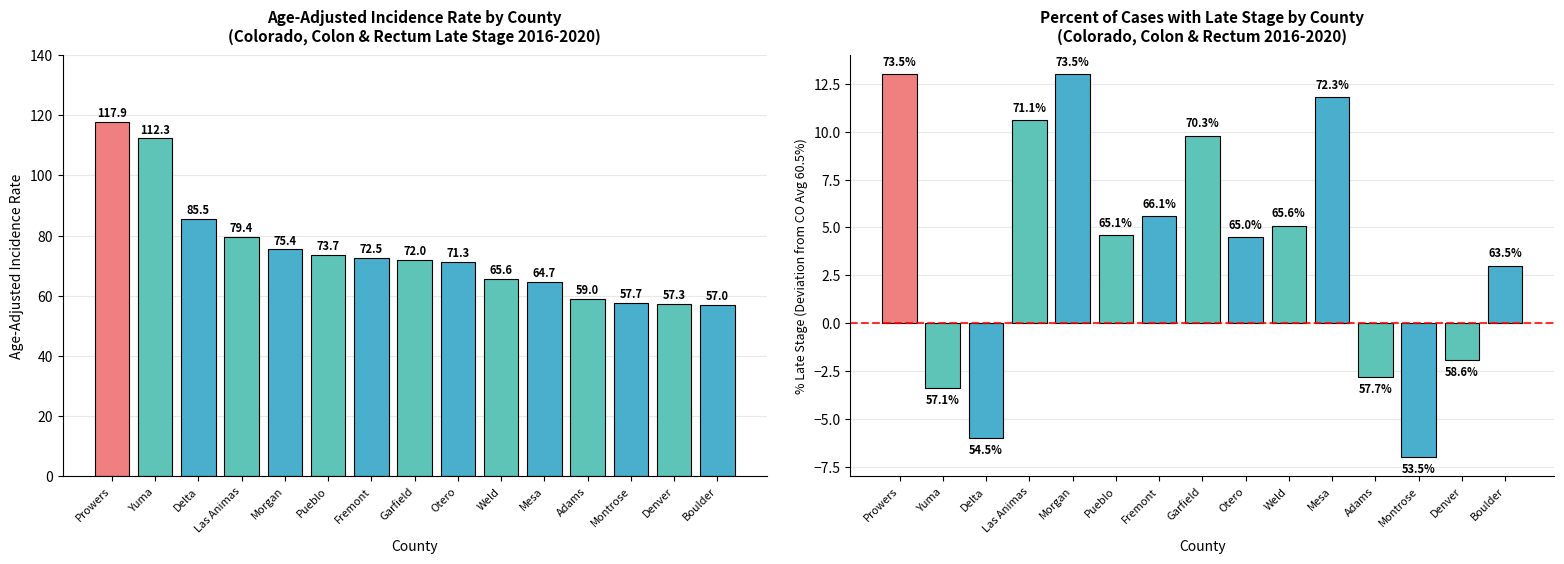

Reading left to right, transcribe all the data shown in this chart.

Age-Adjusted Incidence Rate: 117.9	112.3	85.5	79.4	75.4	73.7	72.5	72.0	71.3	65.6	64.7	59.0	57.7	57.3	57.0
% Late Stage (vs CO avg): 13.0	-3.4	-6.0	10.6	13.0	4.6	5.6	9.8	4.5	5.1	11.8	-2.8	-7.0	-1.9	3.0